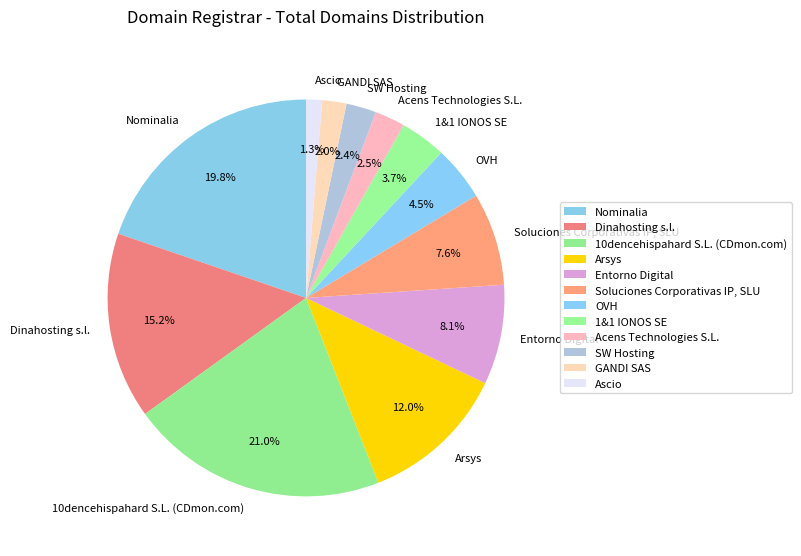

How many slices are in this pie chart?

12